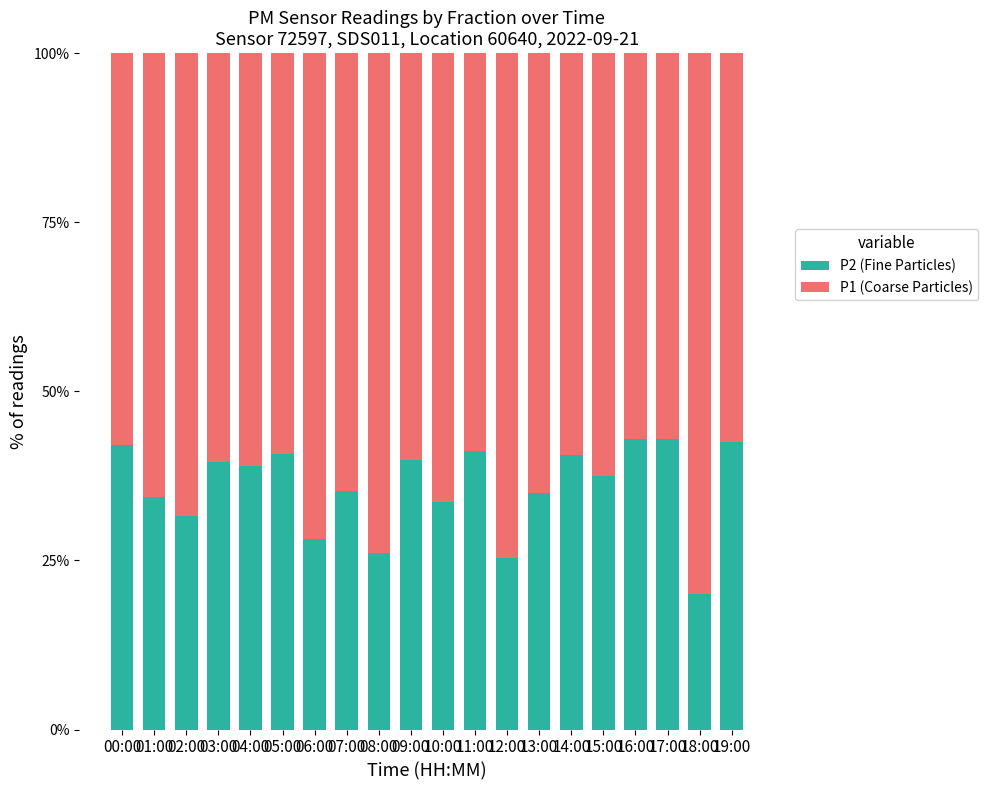

The value of P2 (Fine Particles) at 14:00 is 40.7. True or false?

True